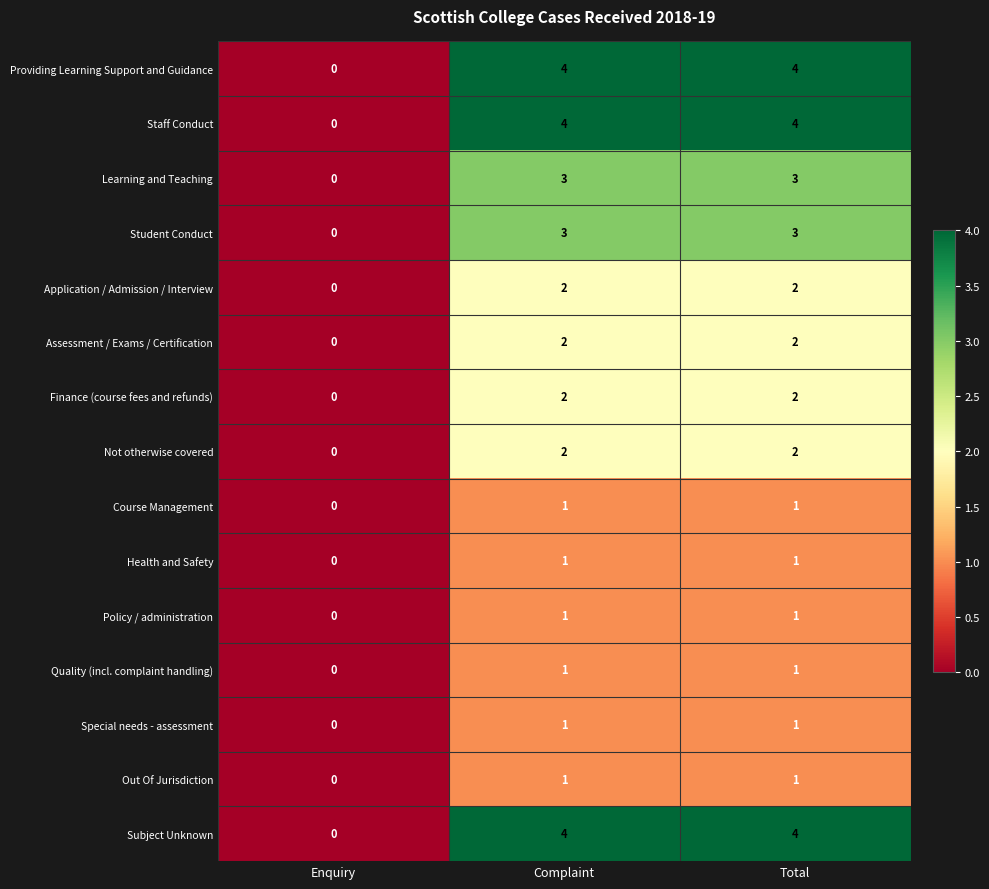

What is the difference between the highest and lowest values at Total?

3